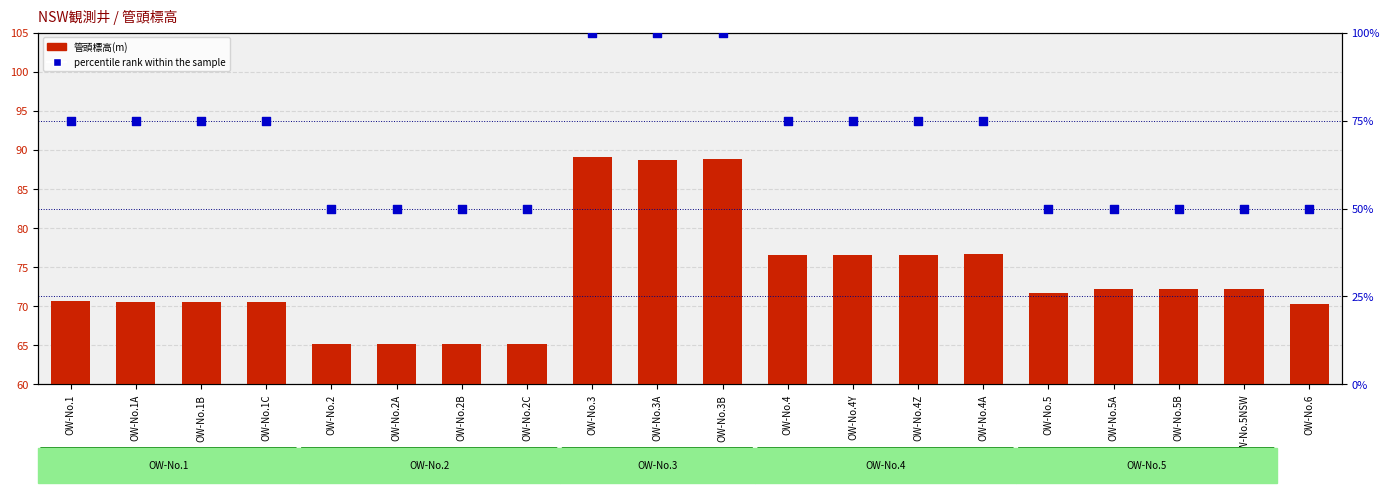

At which category is the sum across all series the highest?

OW-No.3